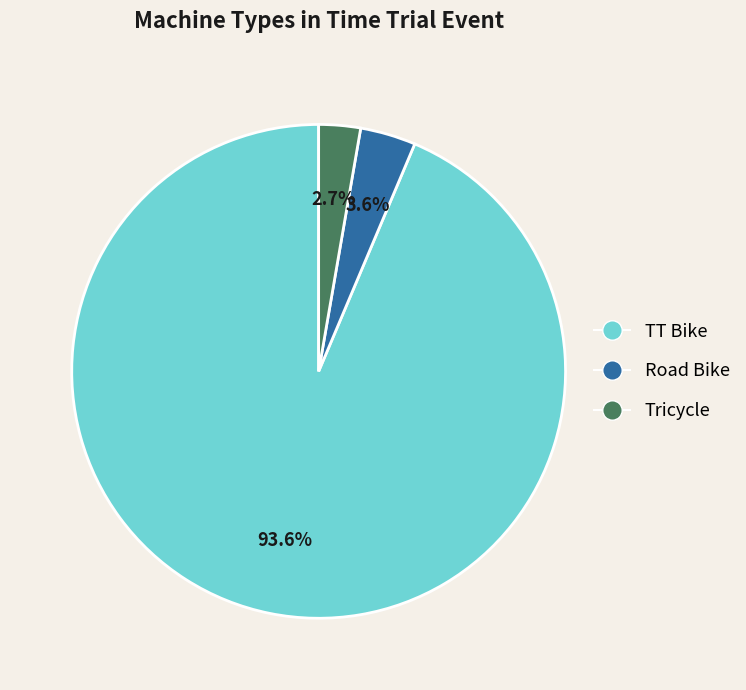

What is the smallest slice in the pie chart?

Tricycle